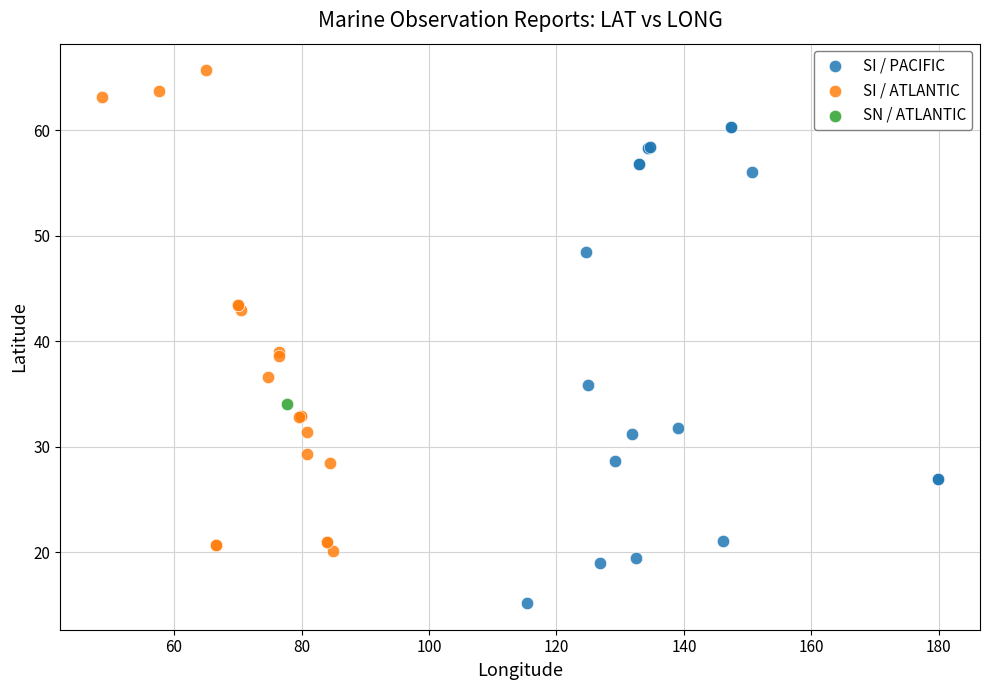

Which series contains the lowest Y value?

SI / PACIFIC